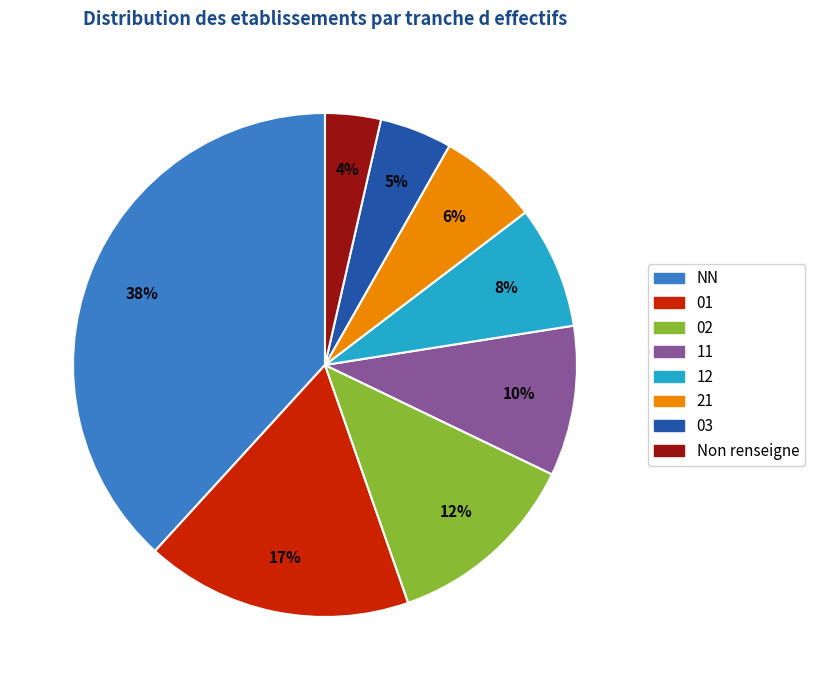

To the nearest percent, what is the average slice percentage?

12%